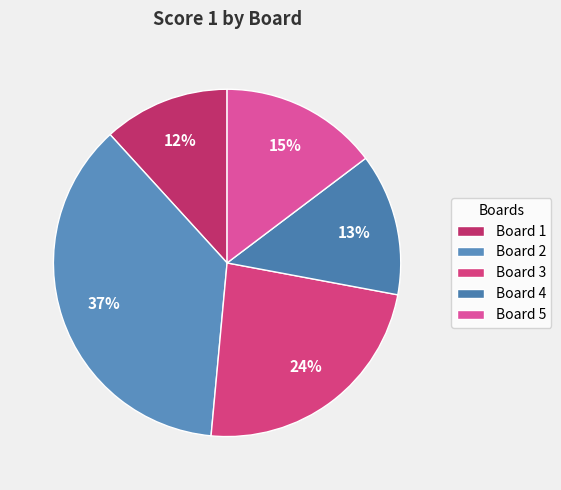

Between Board 1 and Board 5, which is larger?

Board 5